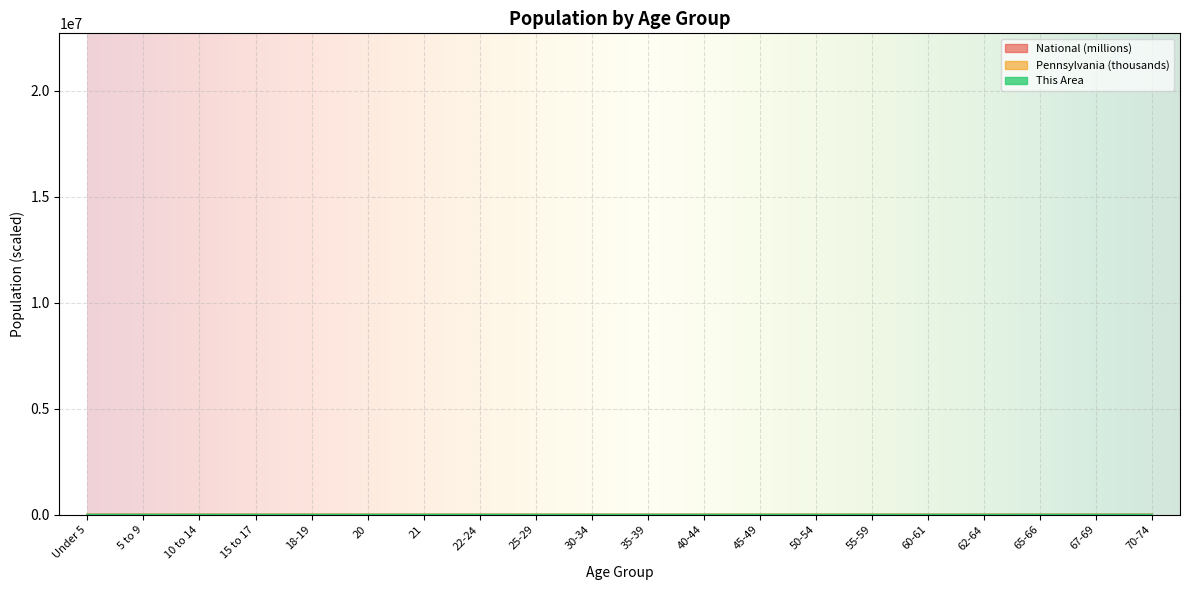

Reading left to right, transcribe all the data shown in this chart.

This Area: Under 5=15.0	5 to 9=15.0	10 to 14=12.0	15 to 17=8.0	18-19=7.0	20=6.0	21=2.0	22-24=14.0	25-29=22.0	30-34=18.0	35-39=17.0	40-44=12.0	45-49=24.0	50-54=20.0	55-59=22.0	60-61=7.0	62-64=9.0	65-66=5.0	67-69=6.0	70-74=8.0
Pennsylvania: Under 5=729.5	5 to 9=753.6	10 to 14=791.2	15 to 17=517.8	18-19=387.2	20=191.9	21=183.3	22-24=498.9	25-29=781.5	30-34=729.6	35-39=764.3	40-44=851.4	45-49=955.8	50-54=984.6	55-59=879.0	60-61=312.6	62-64=430.7	65-66=231.6	67-69=321.4	70-74=426.5
National: Under 5=20.2	5 to 9=20.3	10 to 14=20.7	15 to 17=13.0	18-19=9.1	20=4.5	21=4.4	22-24=12.7	25-29=21.1	30-34=20.0	35-39=20.2	40-44=20.9	45-49=22.7	50-54=22.3	55-59=19.7	60-61=7.1	62-64=9.7	65-66=5.3	67-69=7.1	70-74=9.3